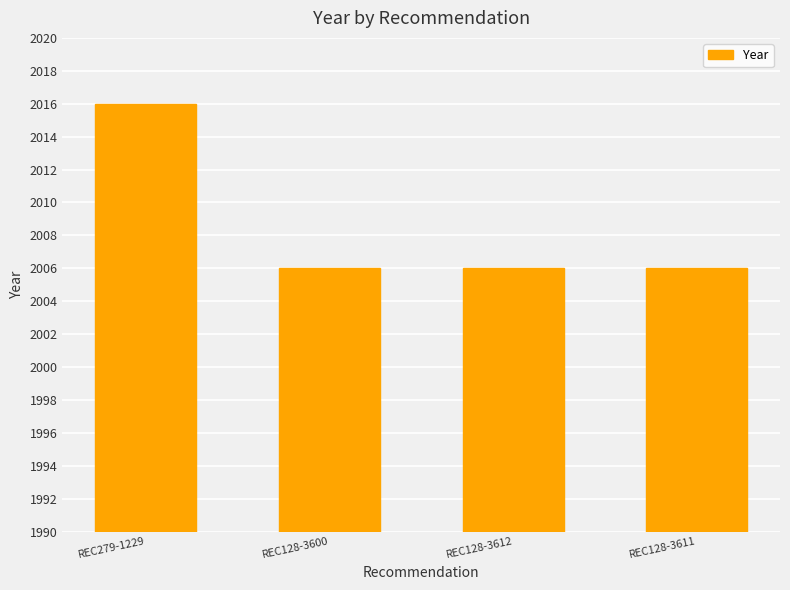

What is the label of the 4th bar from the right?

REC279-1229